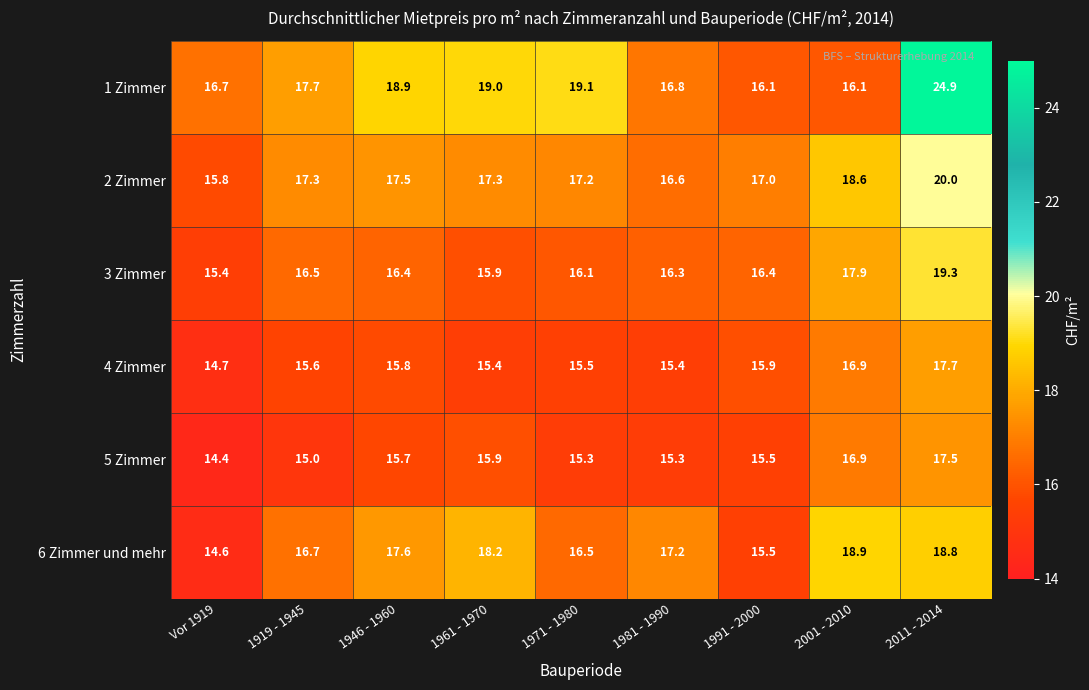

Which series has the largest total across all categories?

1 Zimmer